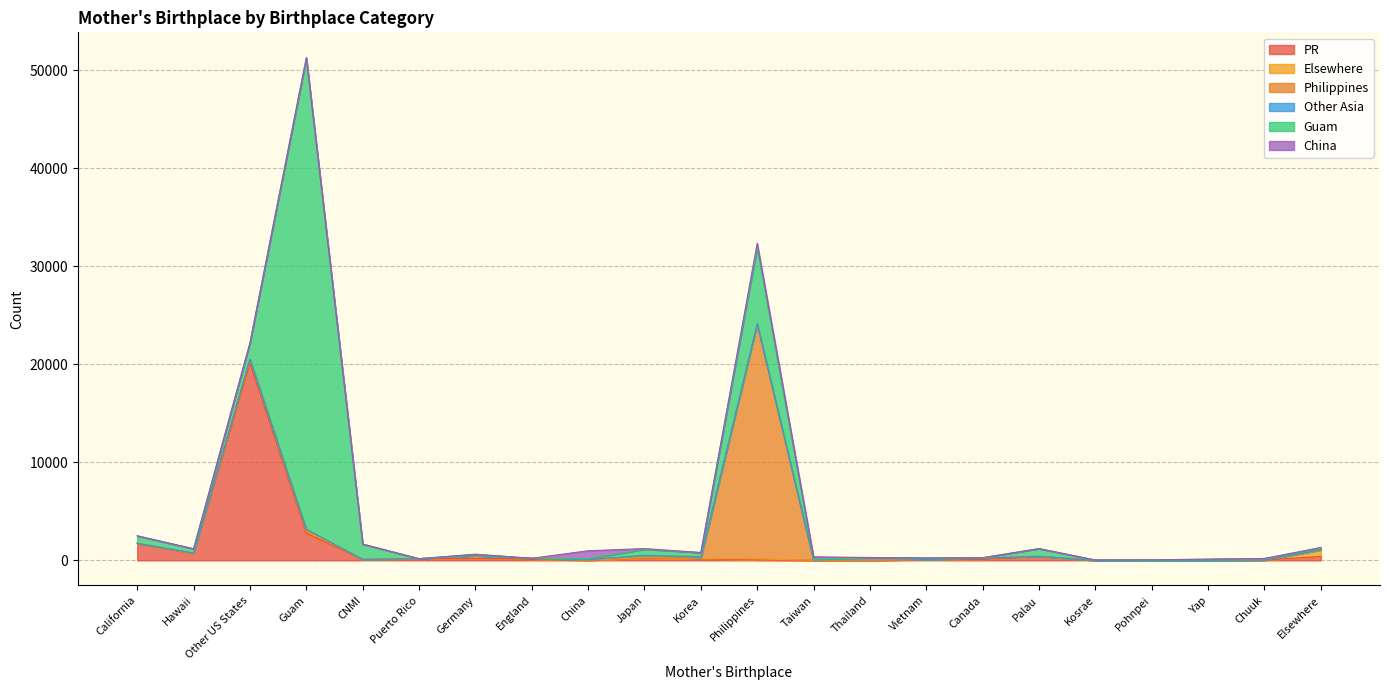

At which label does Other Asia reach its minimum?

California